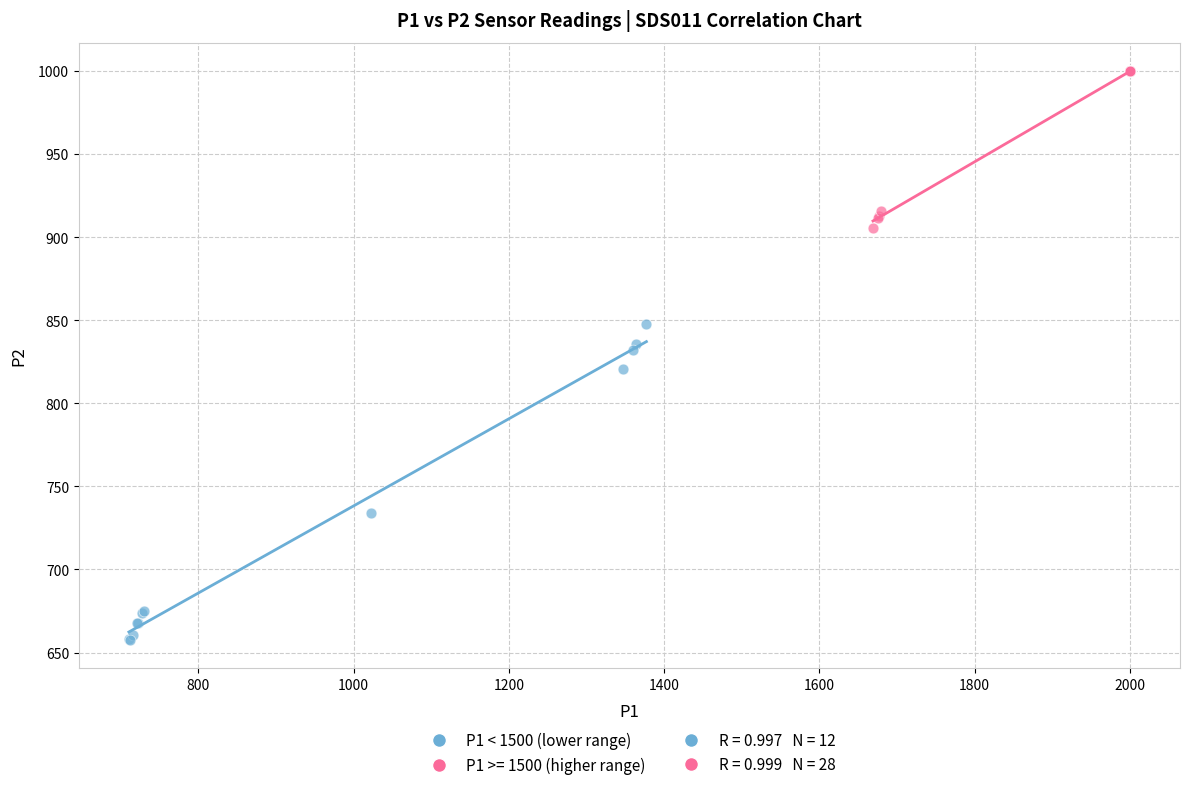

Which series reaches the minimum Y coordinate?

P1 < 1500 (lower range)